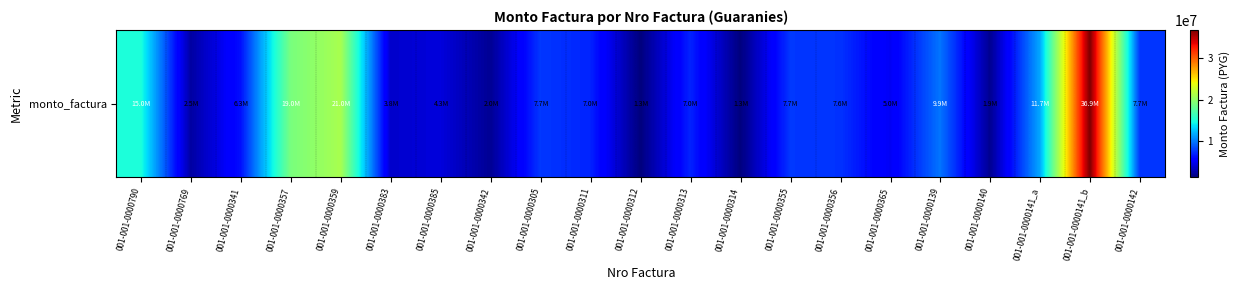

At which label is the value closest to 19097760?

001-001-0000357